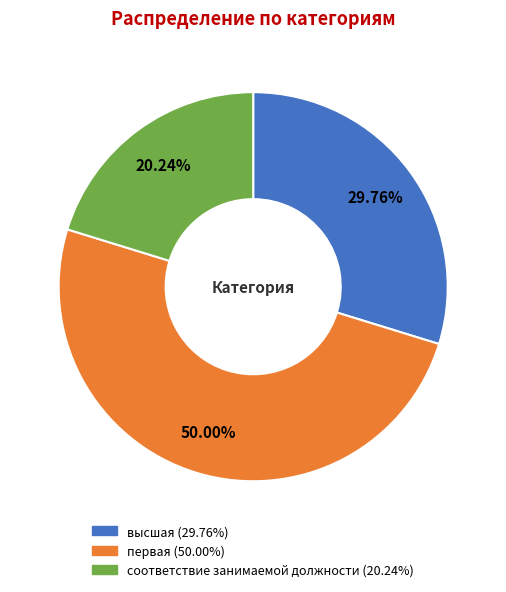

What percentage is the высшая slice, to the nearest percent?

30%